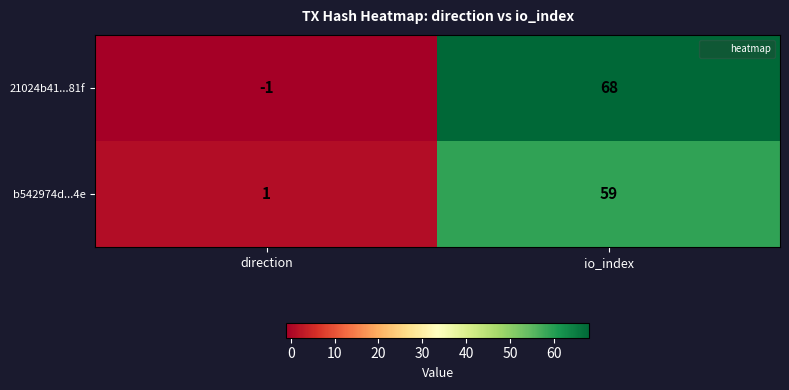

Where is b542974d...4e nearest to the value 30?

direction